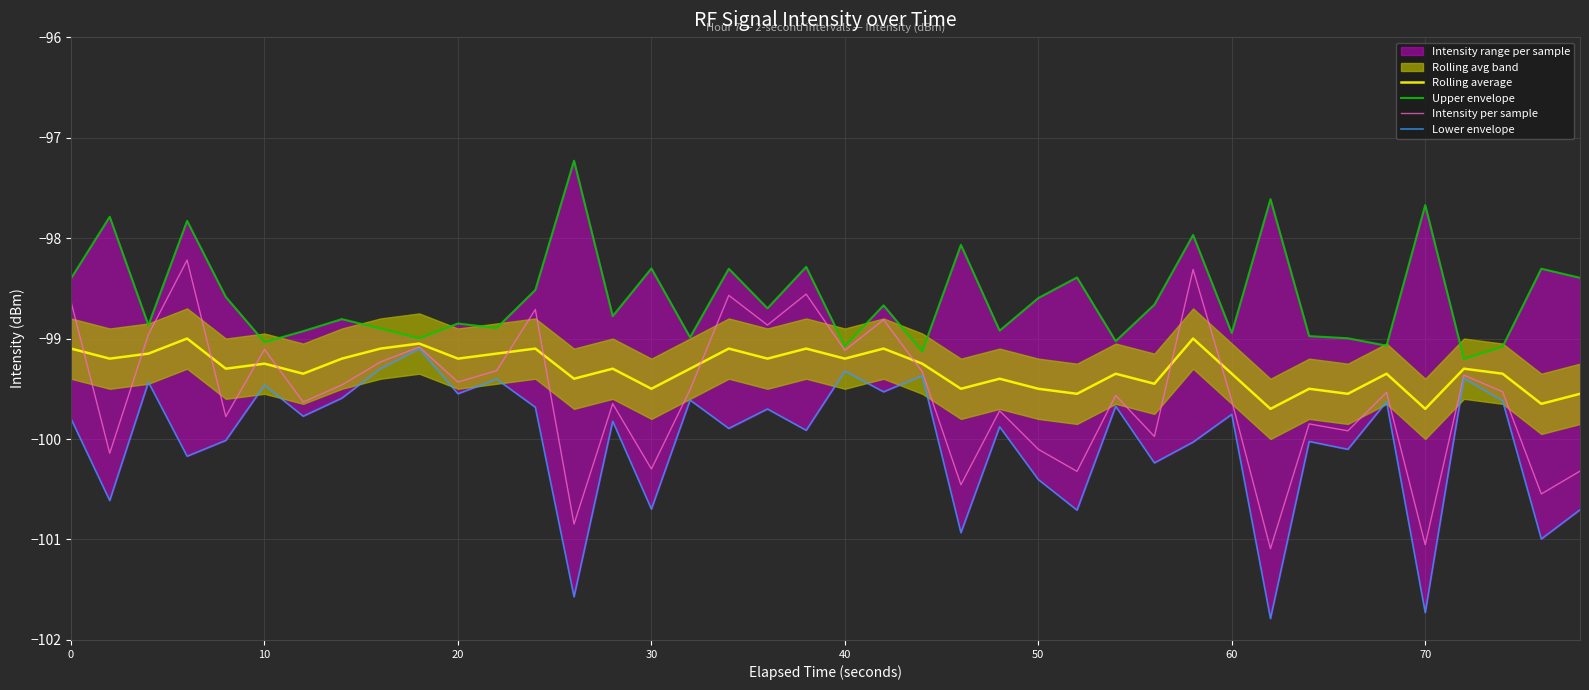

What is the sum of all Upper envelope values?

-3943.8